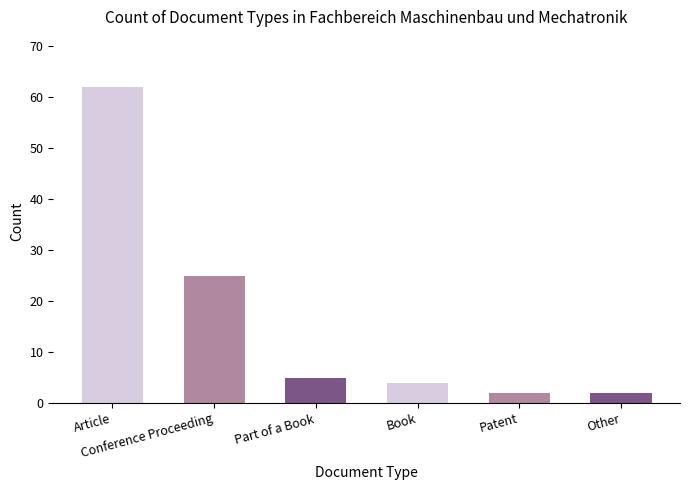

What is the maximum value shown in the chart?

62